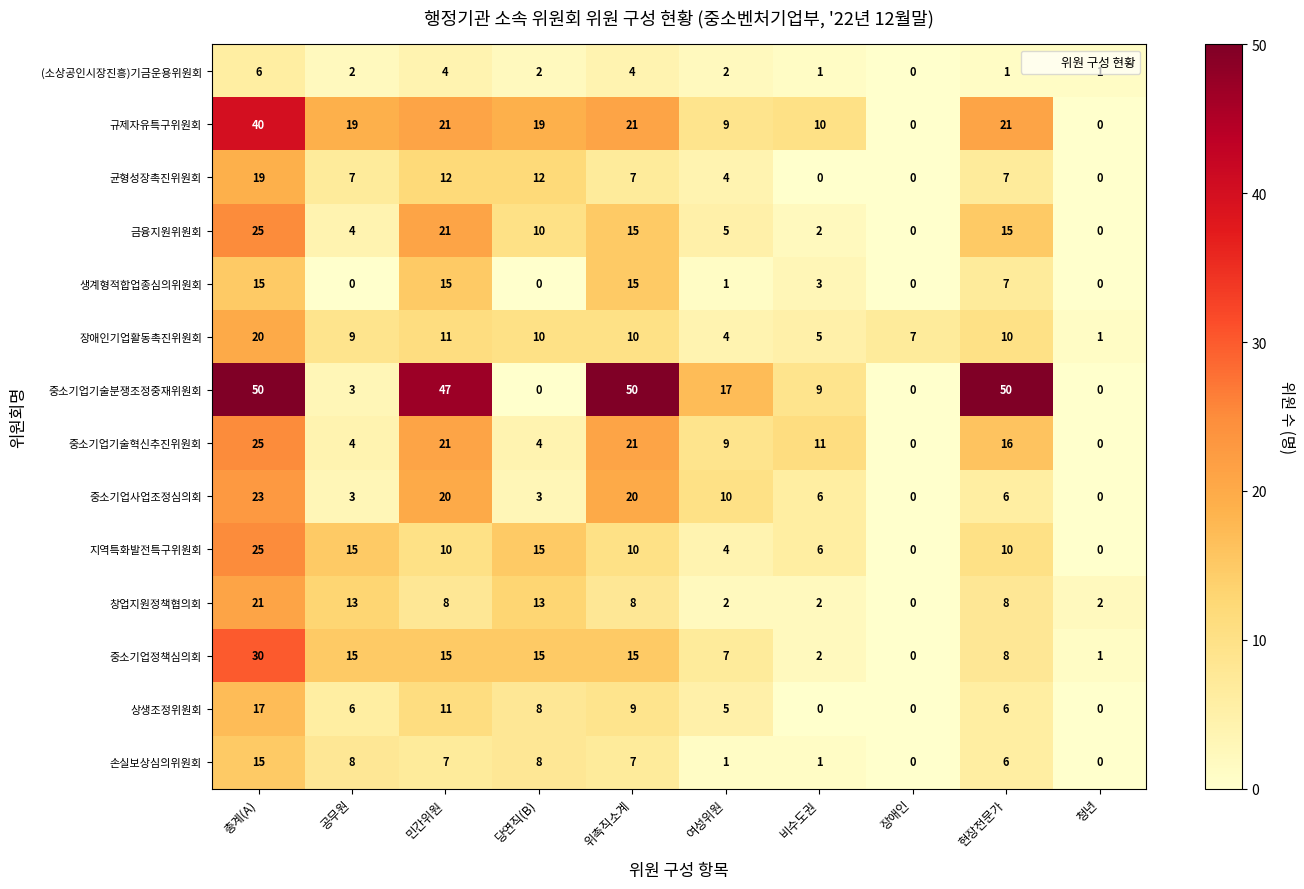

How many distinct data groups are displayed?

14